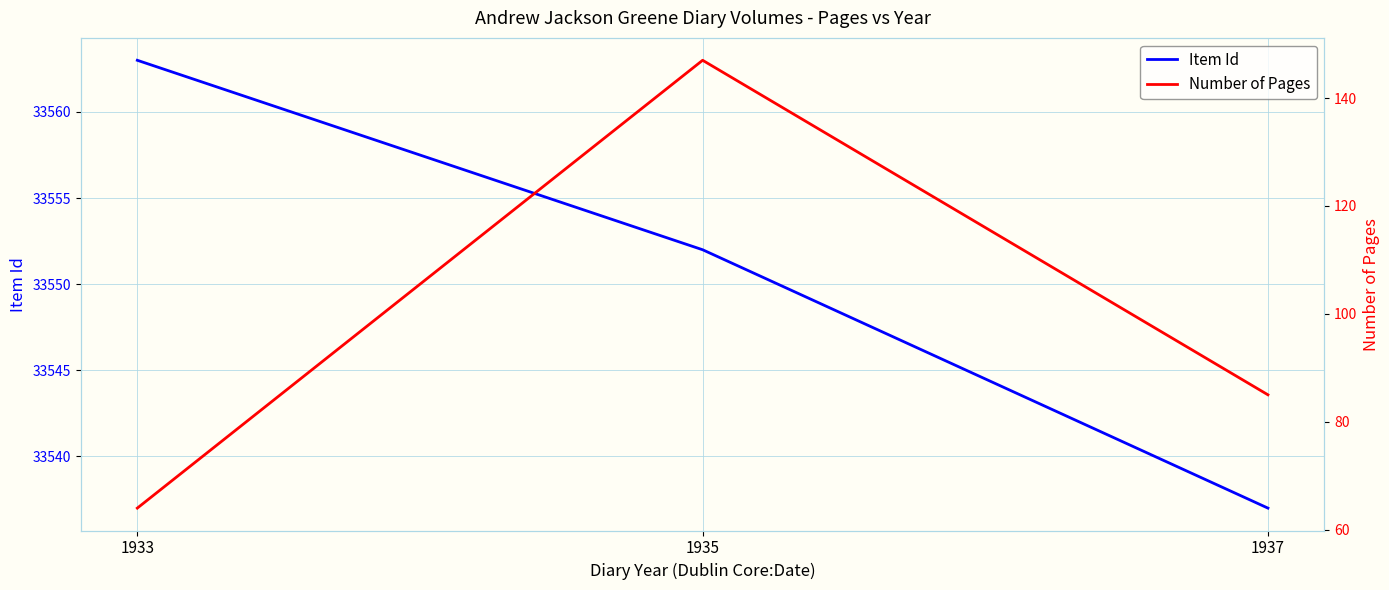

What is the average value of the Item Id series?

33551